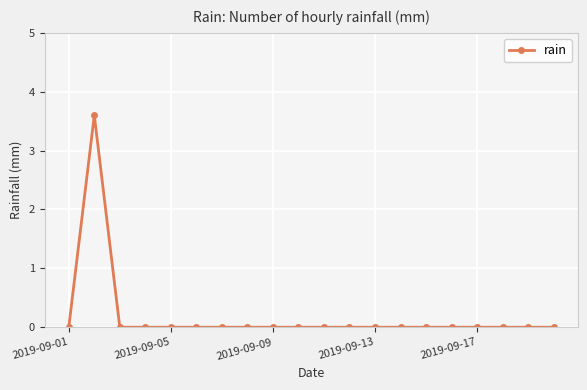

What is the sum of all values?

3.6